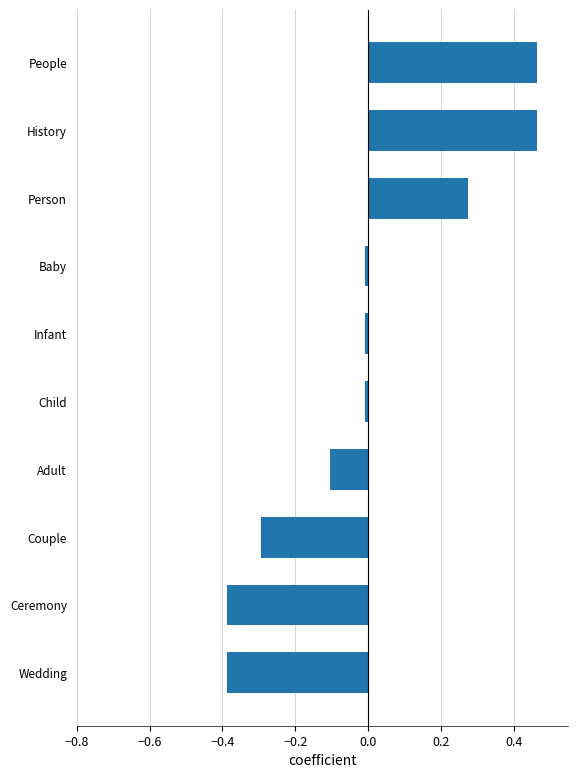

What is the minimum value shown in the chart?

-0.4